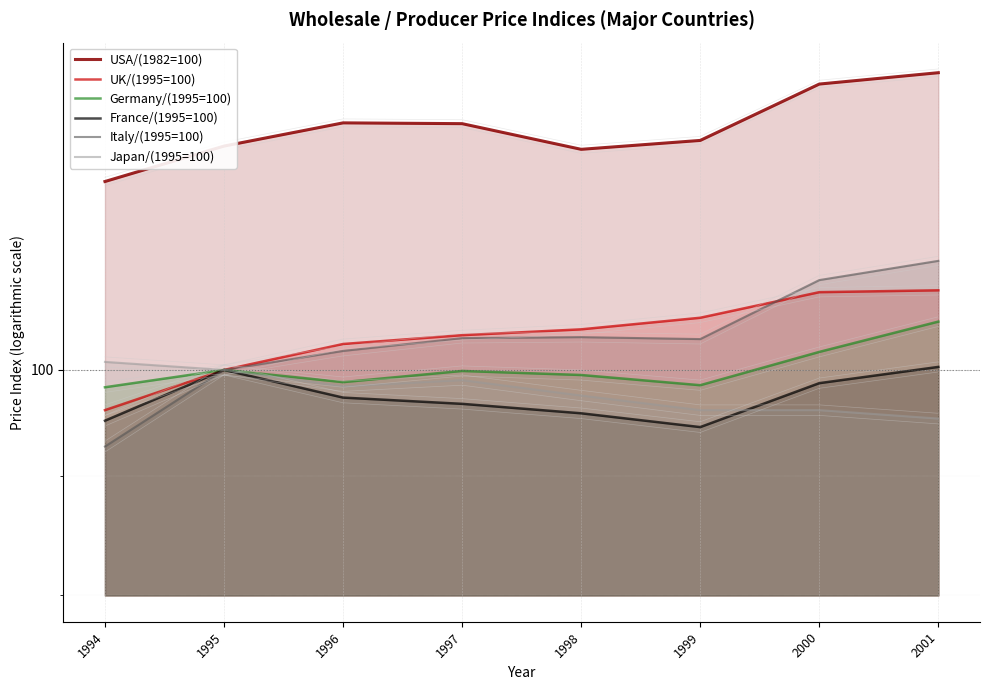

What is the sum of the Japan/(1995=100) values at 1995 and 1996?

198.4